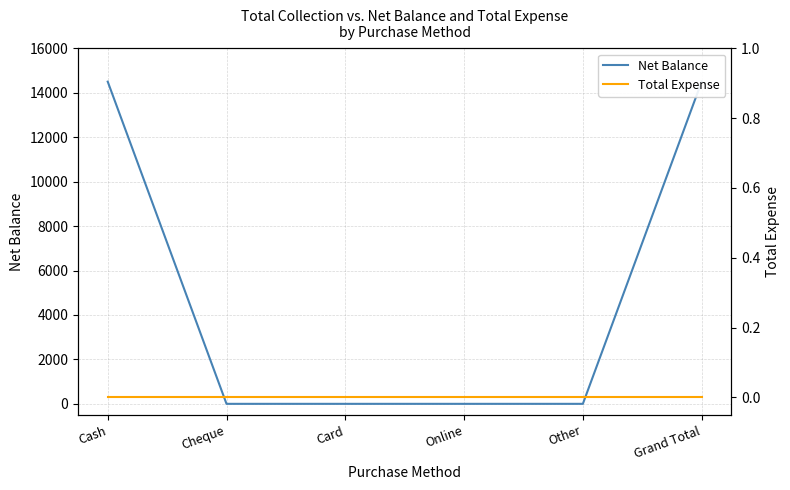

True or false: Total Expense has more than 1 interior local peaks.

False